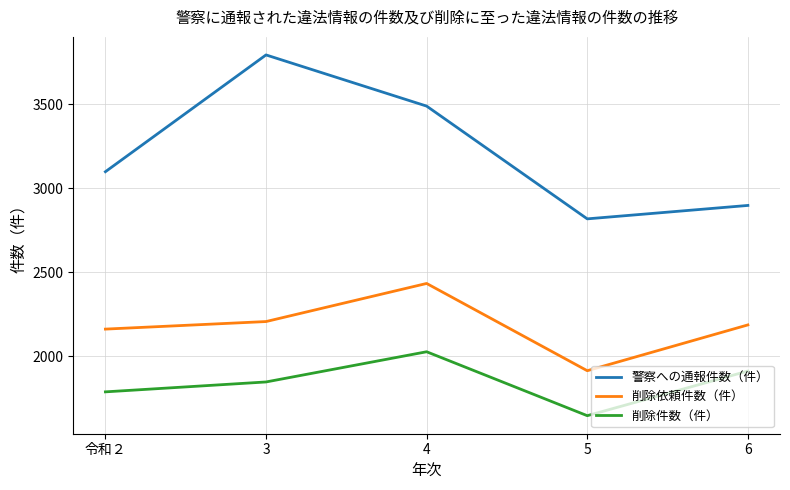

In 削除依頼件数（件）, how many points are lower than both neighbors (excluding endpoints)?

1